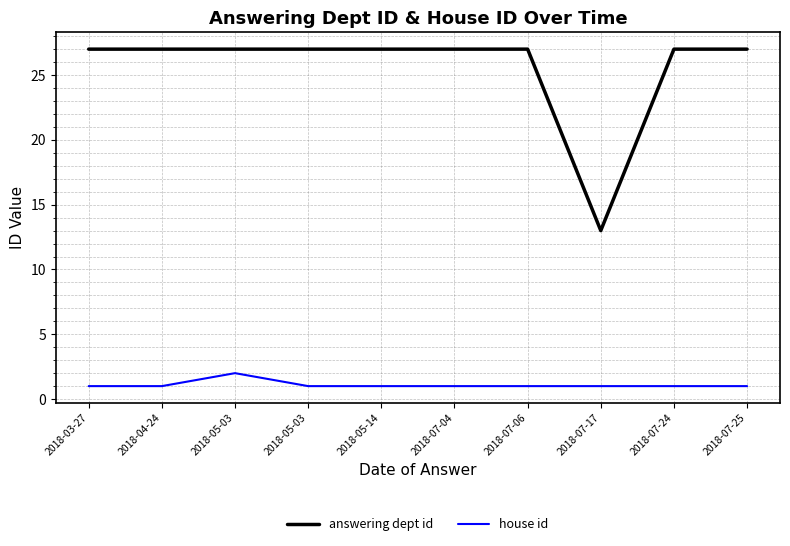

What are all the series names shown in the legend?

answering dept id, house id